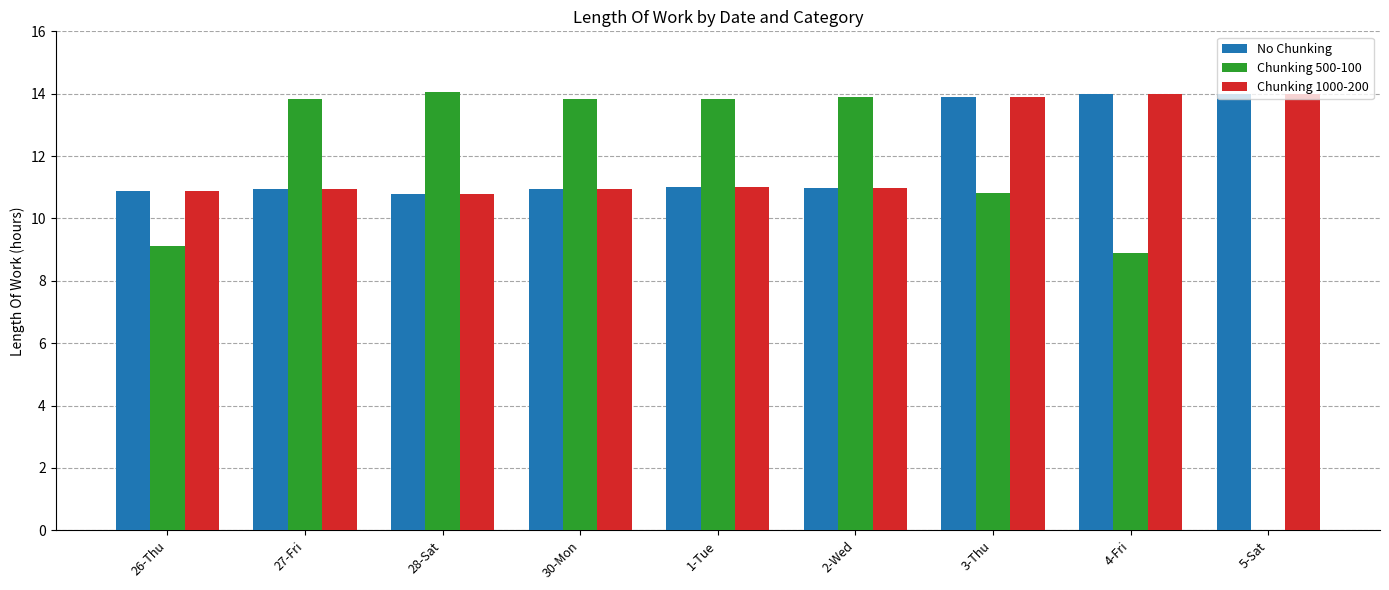

How many Chunking 1000-200 values are between 10 and 13?

6